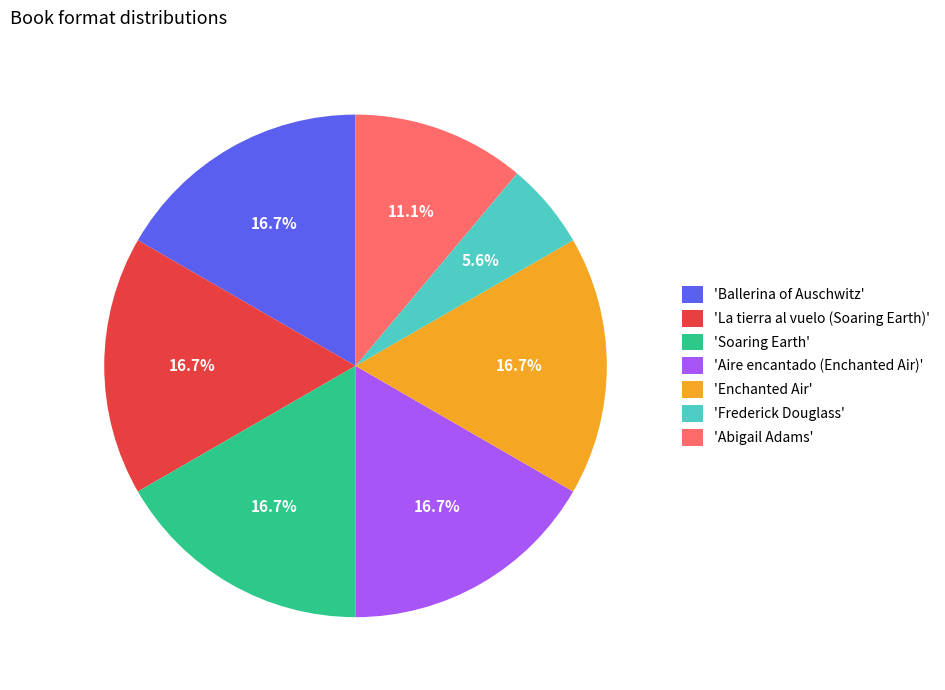

To the nearest percent, what is the average slice percentage?

14%